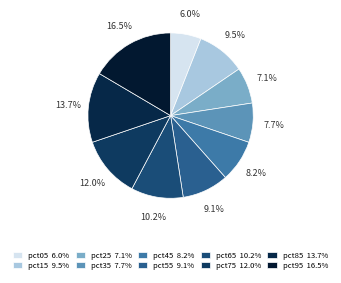

Combined, do pct45 and pct15 account for over 50%?

No